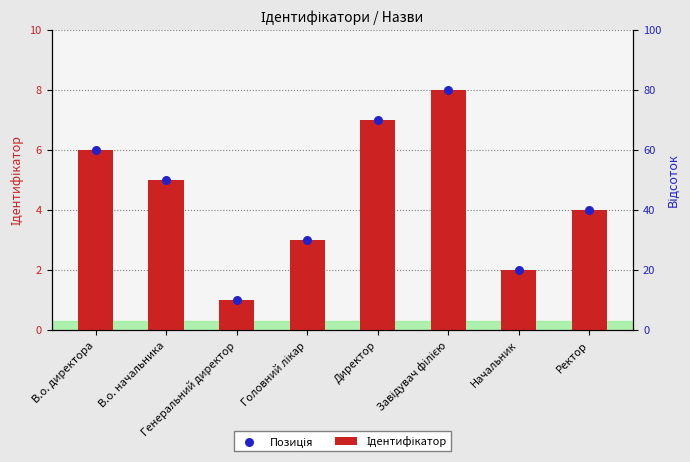

Which series contains the highest Y value?

Ідентифікатор